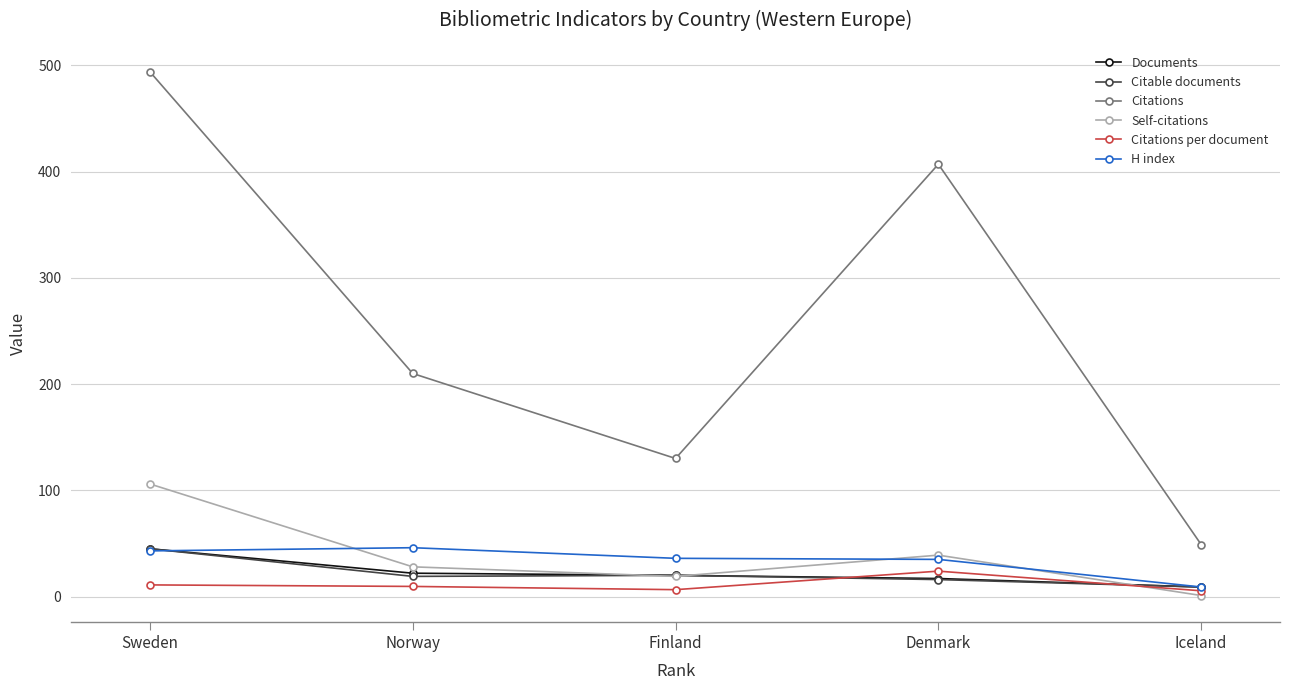

What is the label of the 3rd point from the left?

Finland